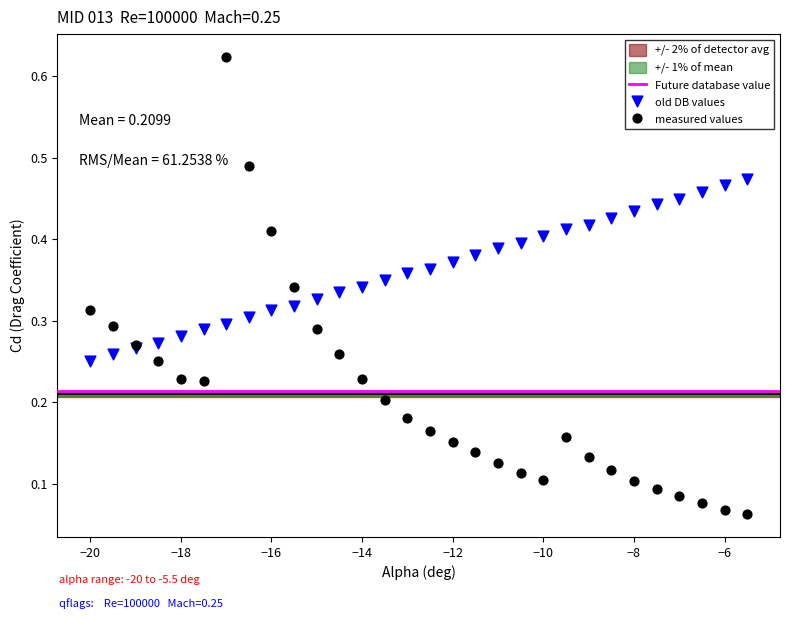

Which series has the widest spread of Y values?

measured values